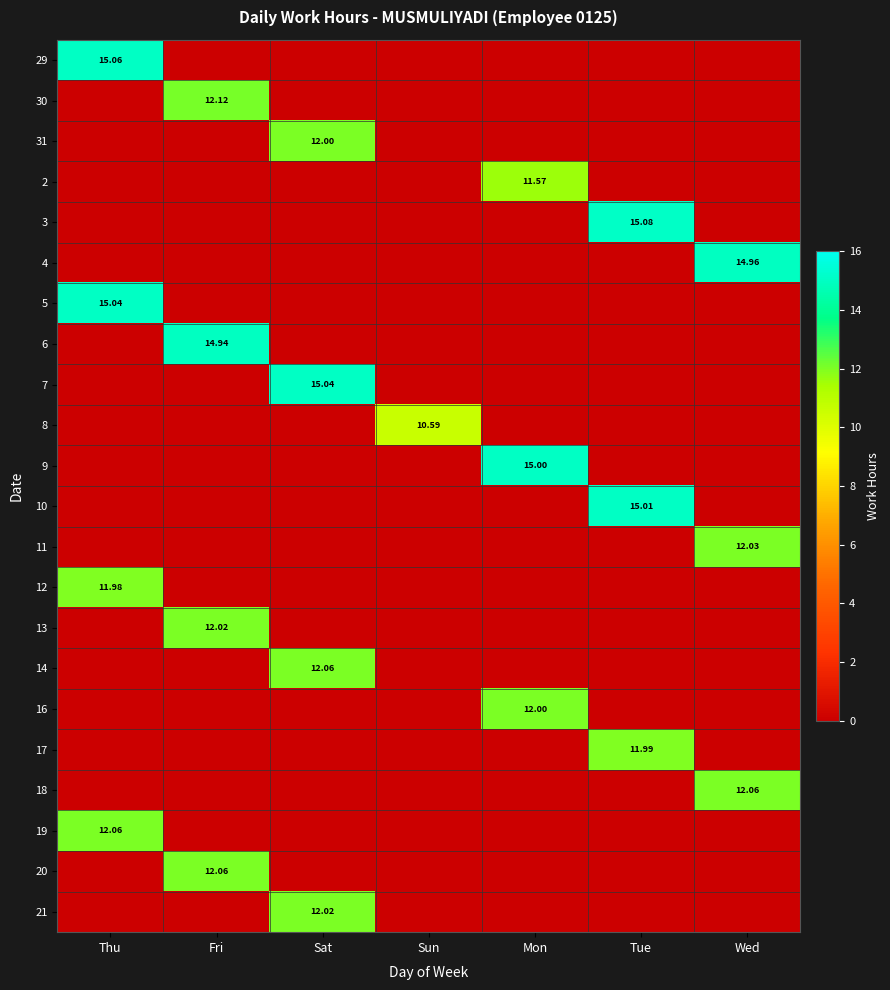

Is the value of 11 at Wed greater than the value of 6 at Fri?

No